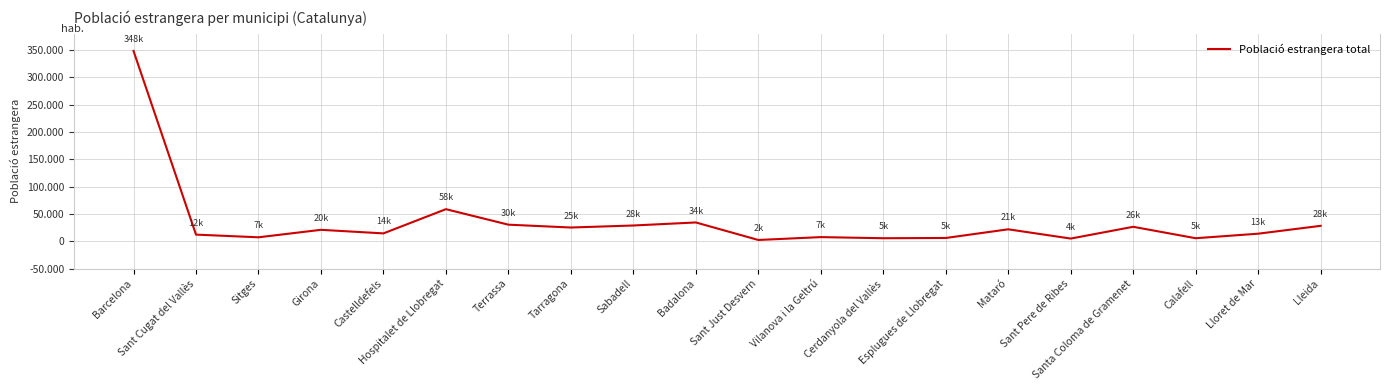

True or false: the data has more than 1 interior local peaks.

True